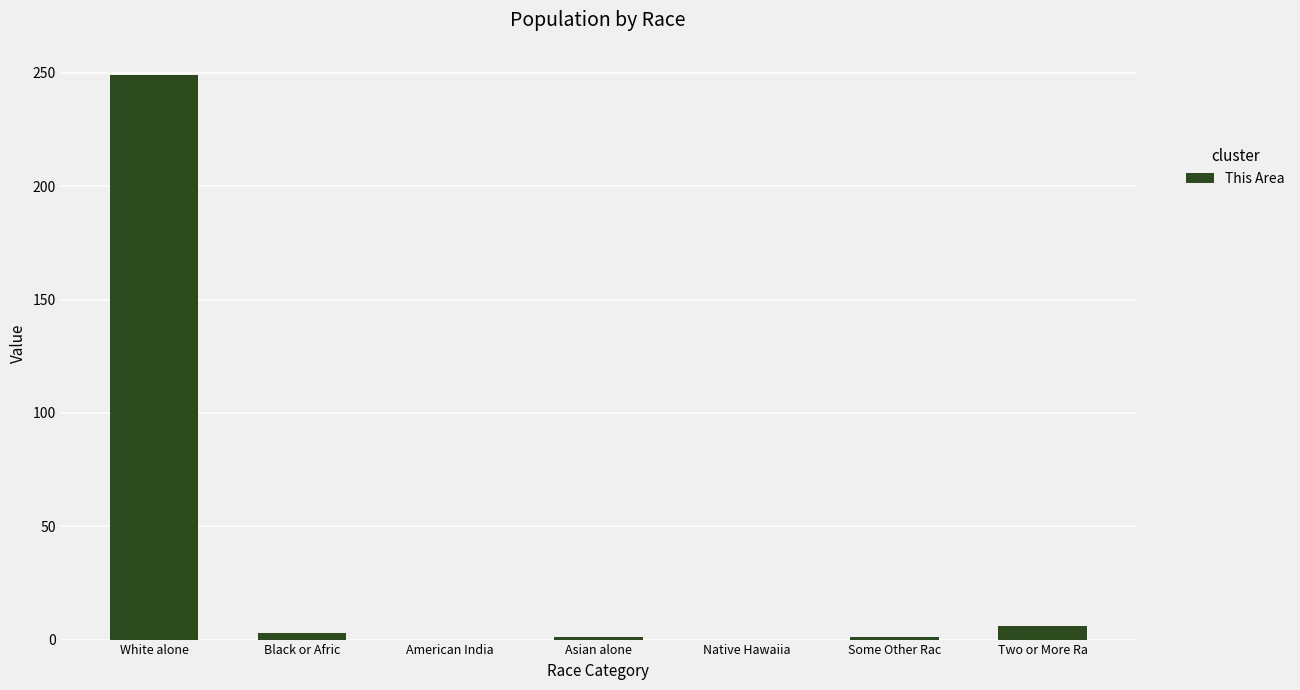

How many data points does each series have?

7